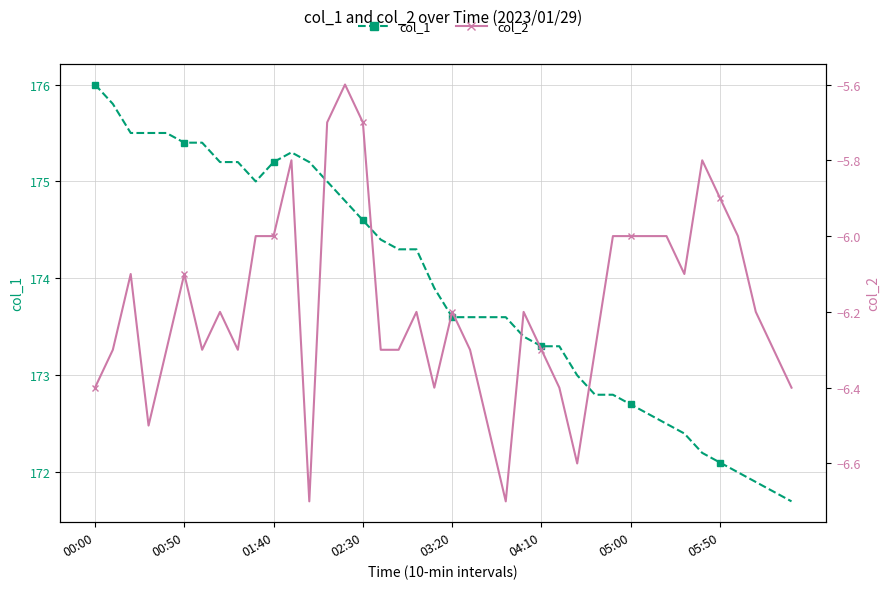

What is the maximum value shown in the chart?

176.0